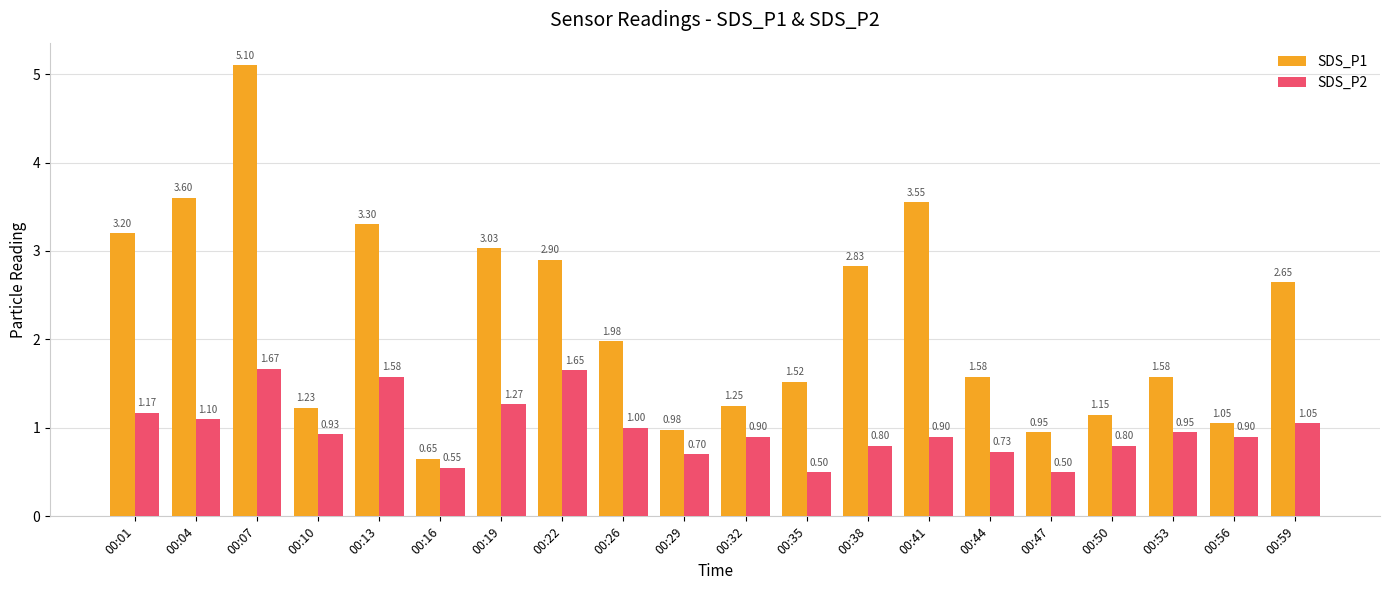

How many data points does each series have?

20